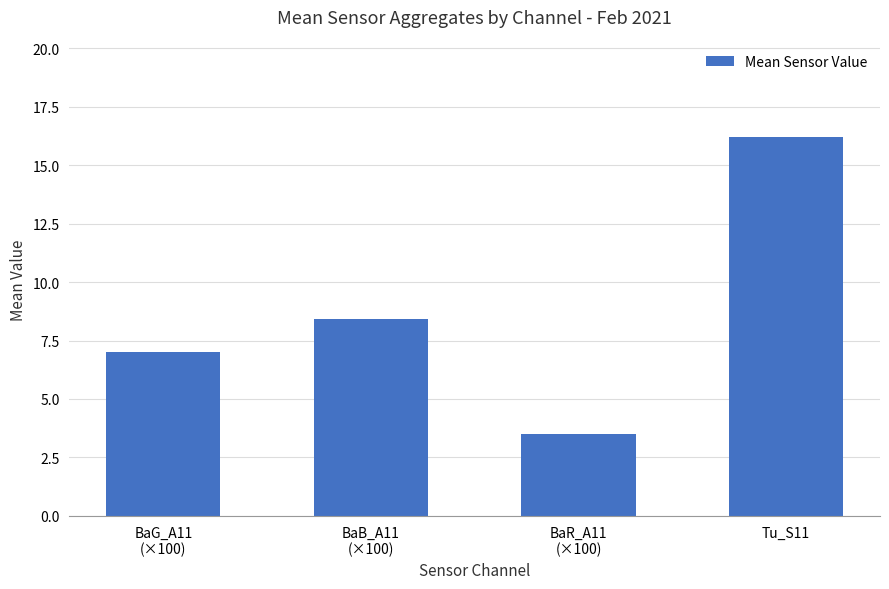

What position from the left is BaB_A11
(×100)?

2